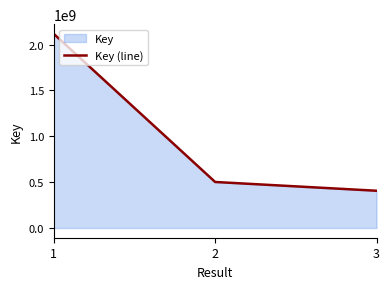

Is it true that the value at 1 is 2116898537?

True